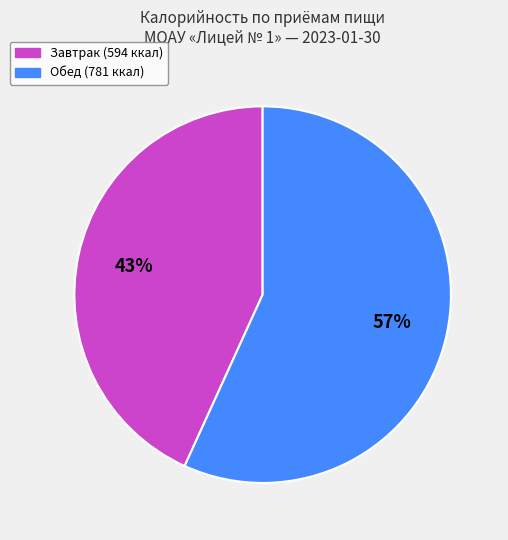

Rank the categories by value from lowest to highest.

Завтрак, Обед